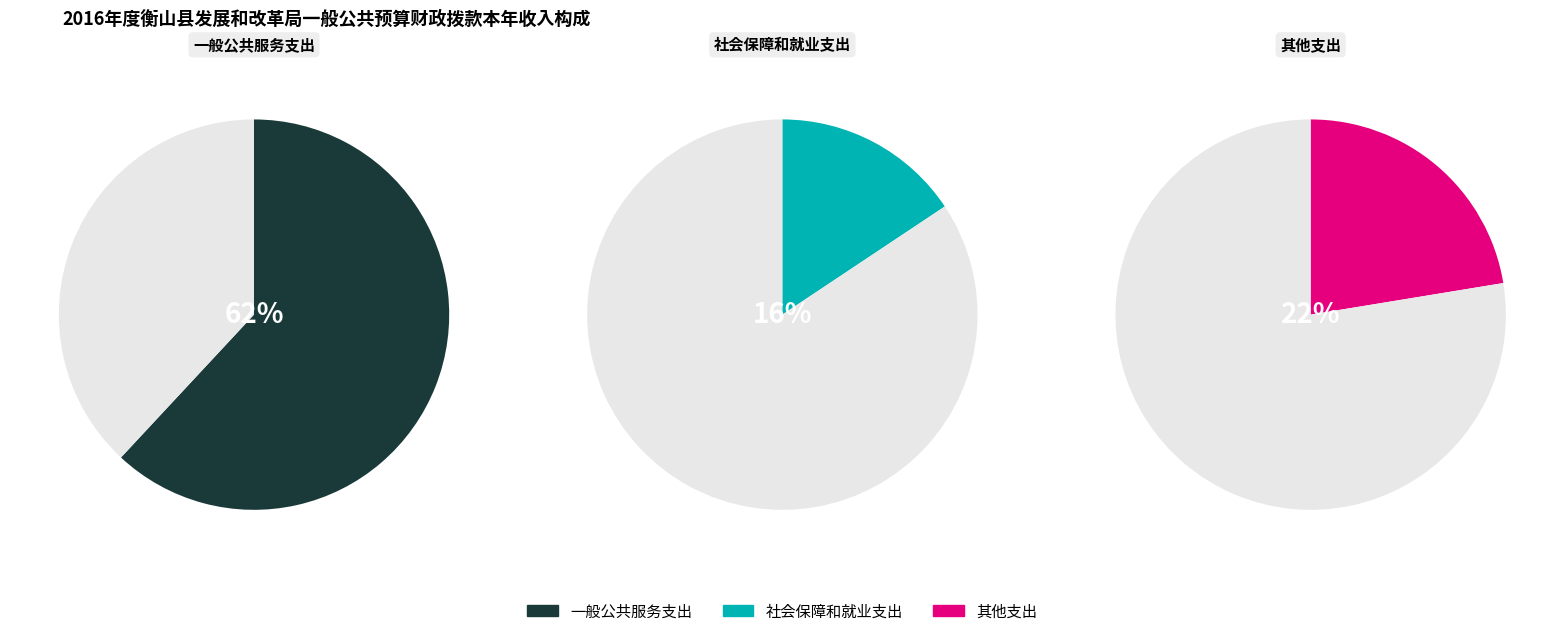

Combined, do 其他支出 and 社会保障和就业支出 account for over 50%?

No